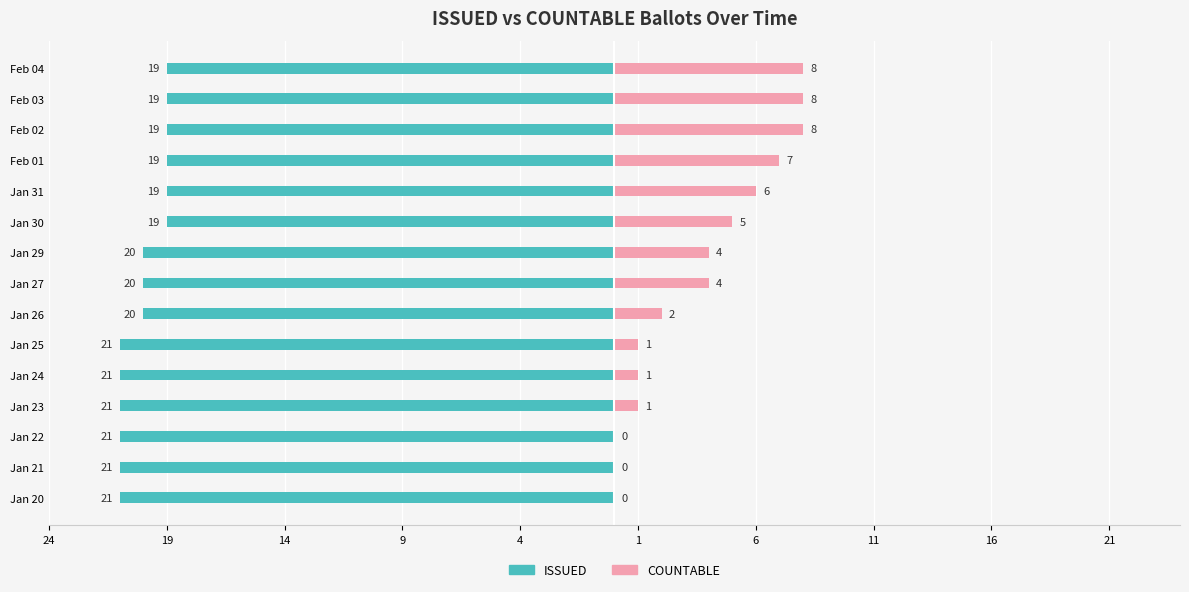

Count the COUNTABLE values in the range 1 to 7.

9